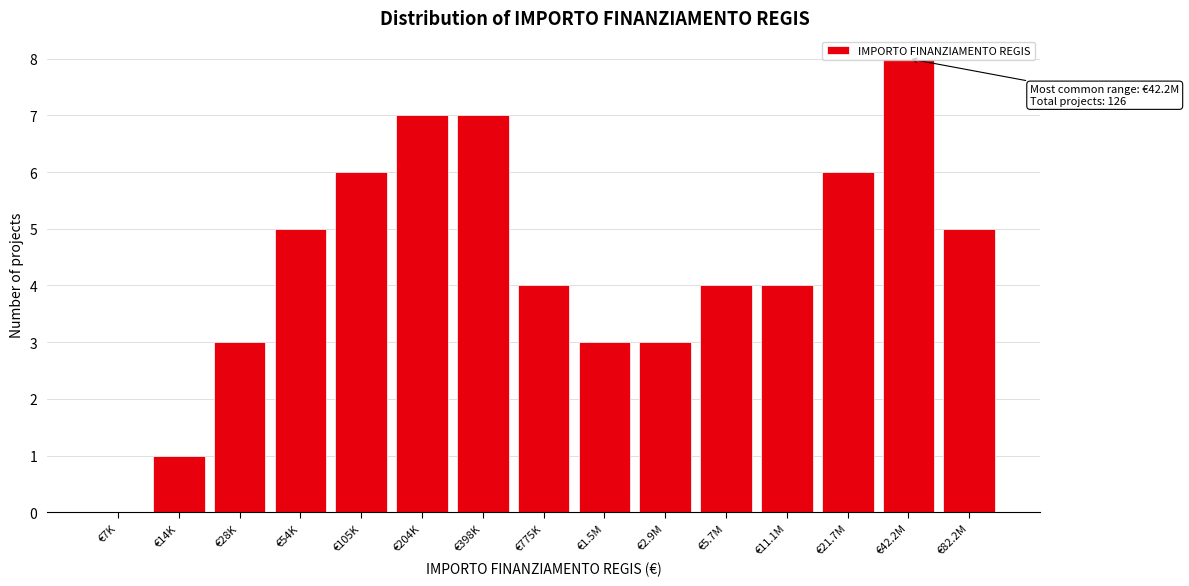

What is the maximum value shown in the chart?

8